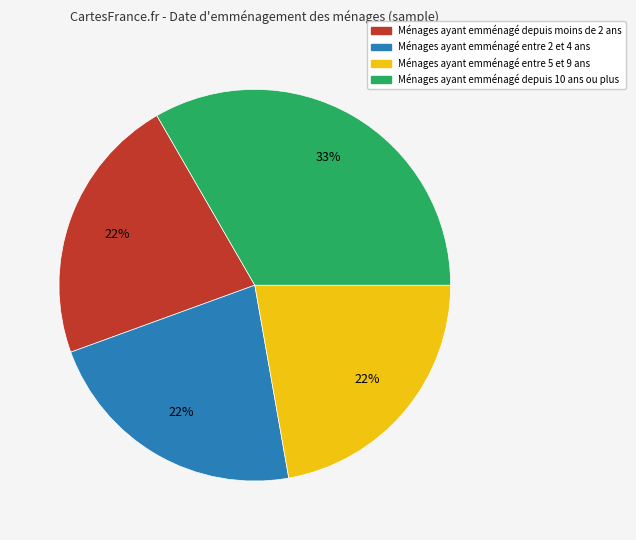

Does any single category account for the majority?

No